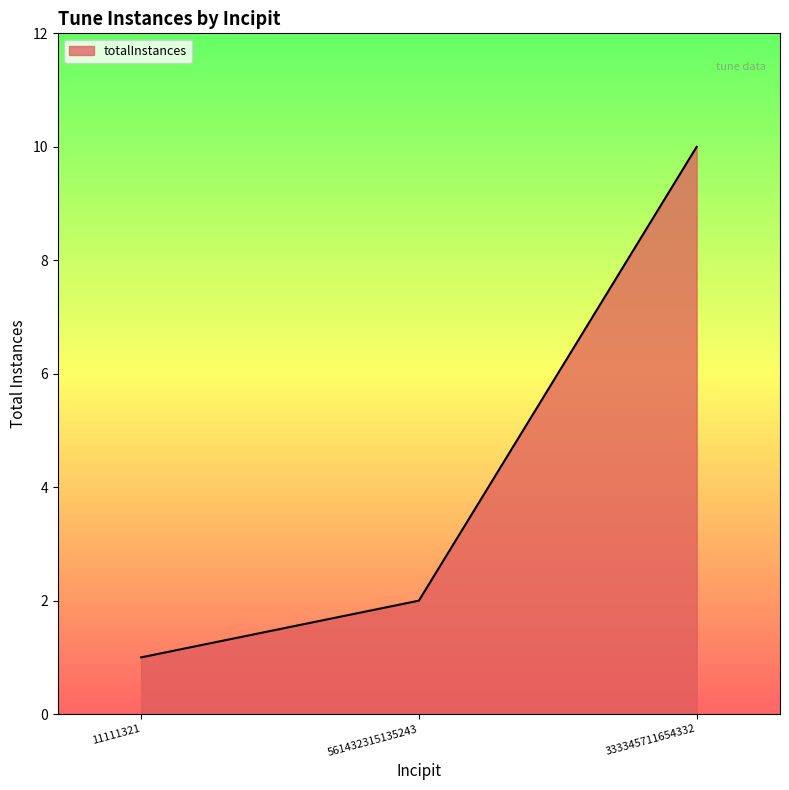

Count the values in the range 1 to 10.

3